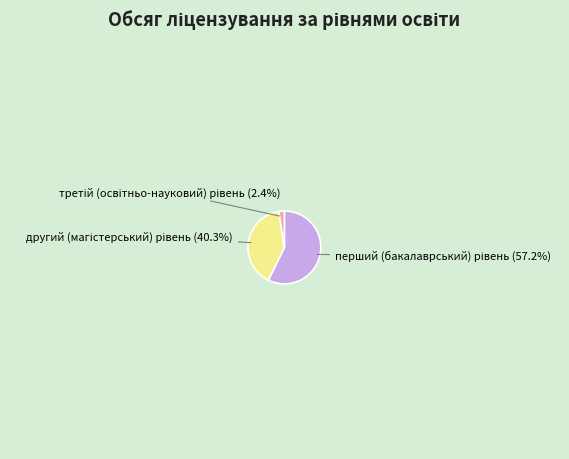

Does any single category account for the majority?

Yes